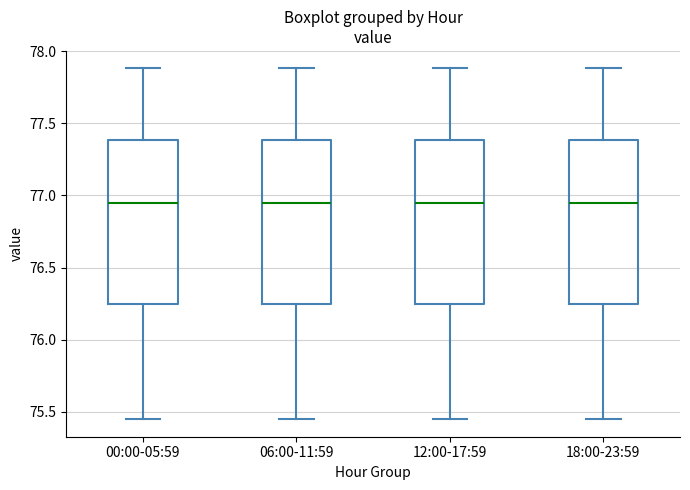

Where does the upper whisker of the box for 06:00-11:59 end on the y-axis? The values are not printed on the chart, so give them approximately, as read against the axis.

77.90